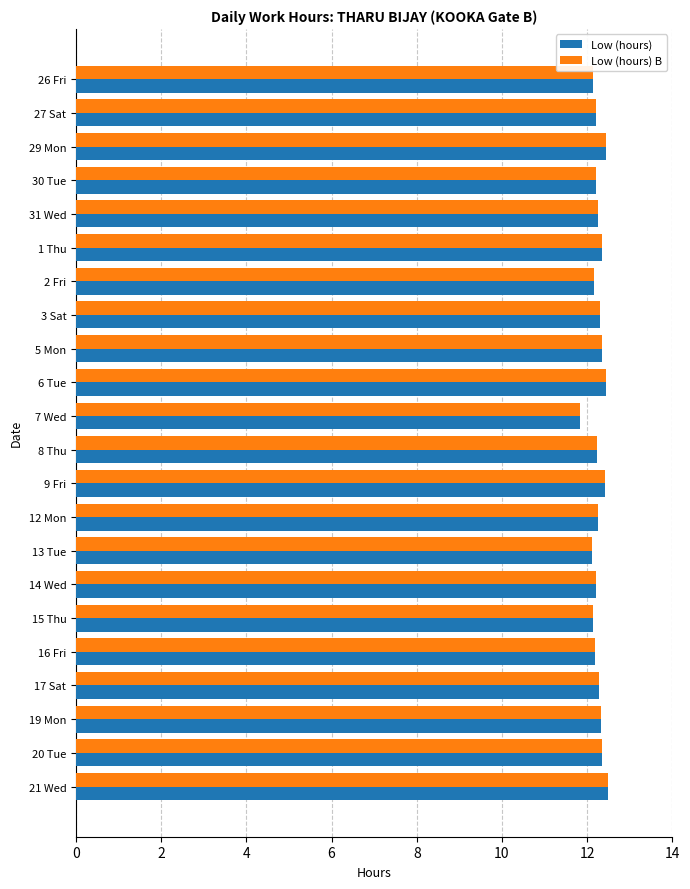

At which category is the sum across all series the highest?

21